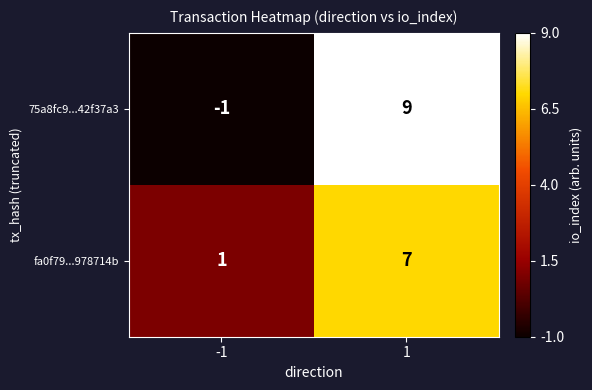

Rank the series at 1 from highest to lowest value.

75a8fc9...42f37a3, fa0f79...978714b